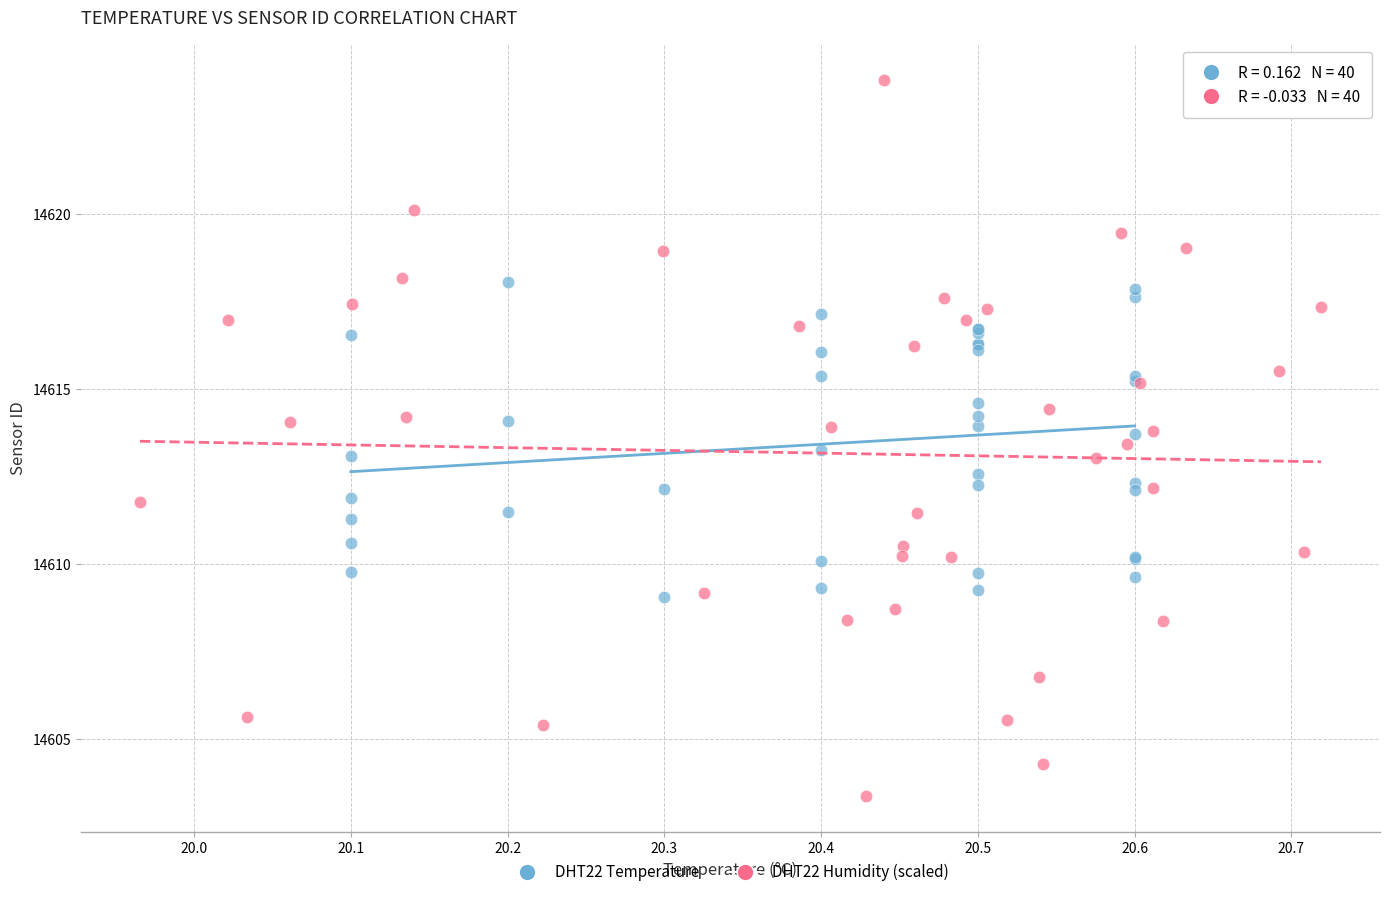

Which series has the largest Y range (max minus min)?

DHT22 Humidity (scaled)